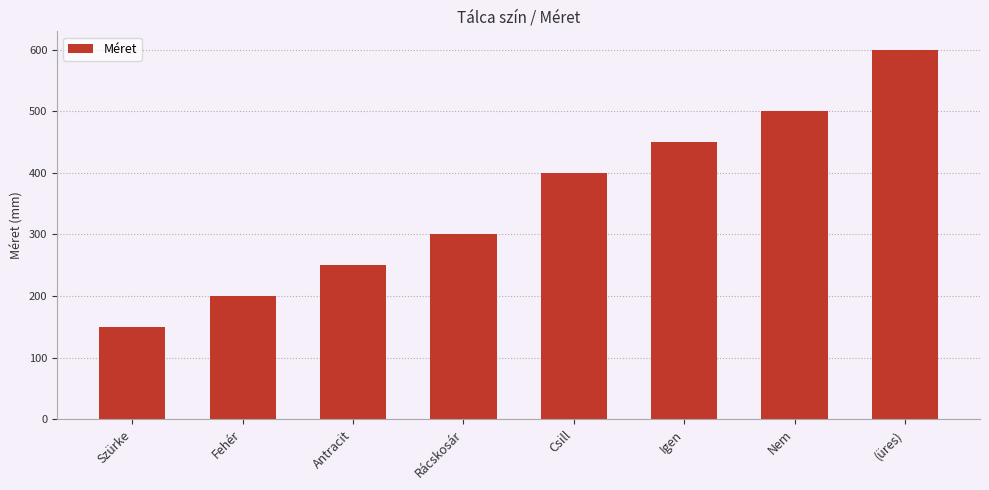

What is the difference between the values at Csill and Nem?

100